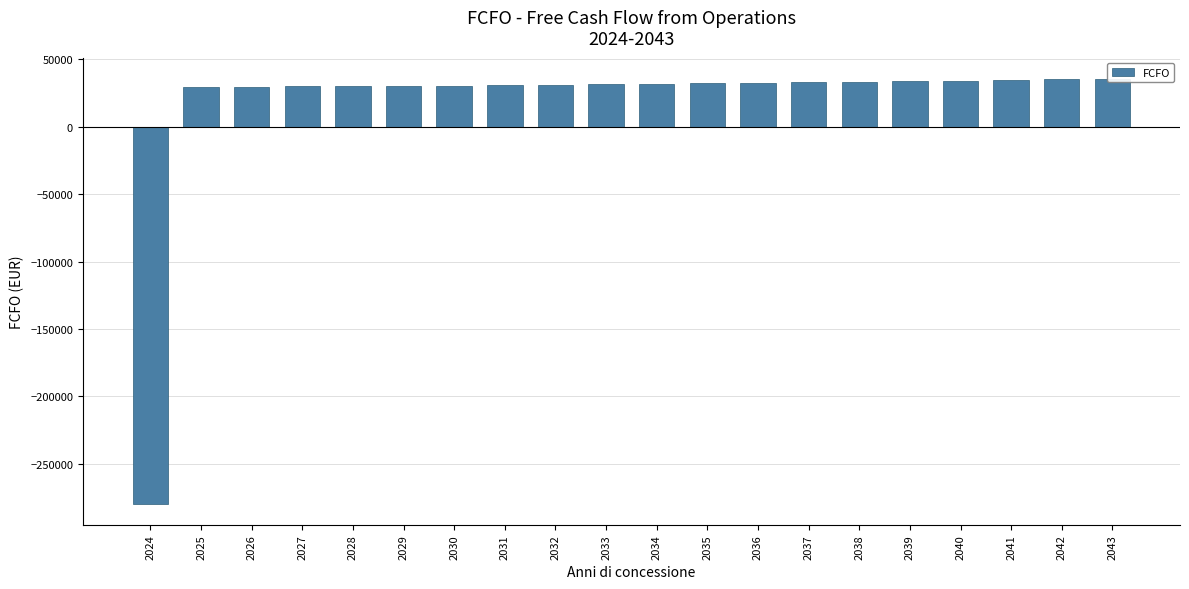

Which has a higher value, 2037 or 2042?

2042